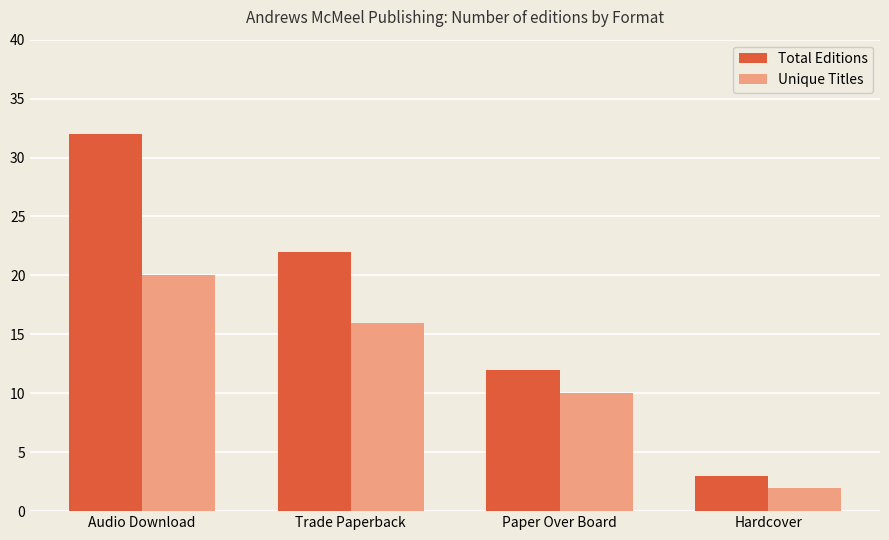

List the series in order of their peak value, highest first.

Total Editions, Unique Titles